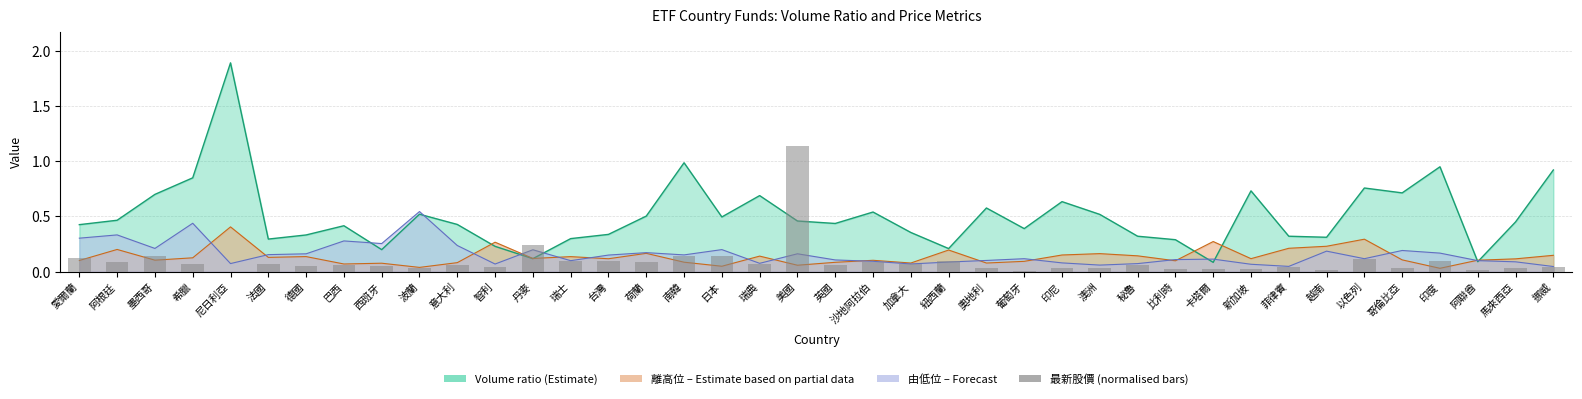

Reading right to left, what are all the values shown in this chart?

挪威=0.0	馬來西亞=0.0	阿聯酋=0.0	印度=0.1	哥倫比亞=0.0	以色列=0.1	越南=0.0	菲律賓=0.0	新加坡=0.0	卡塔爾=0.0	比利時=0.0	秘魯=0.1	澳洲=0.0	印尼=0.0	葡萄牙=0.0	奧地利=0.0	紐西蘭=0.1	加拿大=0.1	沙地阿拉伯=0.1	英國=0.1	美國=1.1	瑞典=0.1	日本=0.1	南韓=0.1	荷蘭=0.1	台灣=0.1	瑞士=0.1	丹麥=0.2	智利=0.0	意大利=0.1	波蘭=0.0	西班牙=0.1	巴西=0.1	德國=0.0	法國=0.1	尼日利亞=0.0	希臘=0.1	墨西哥=0.1	阿根廷=0.1	愛爾蘭=0.1